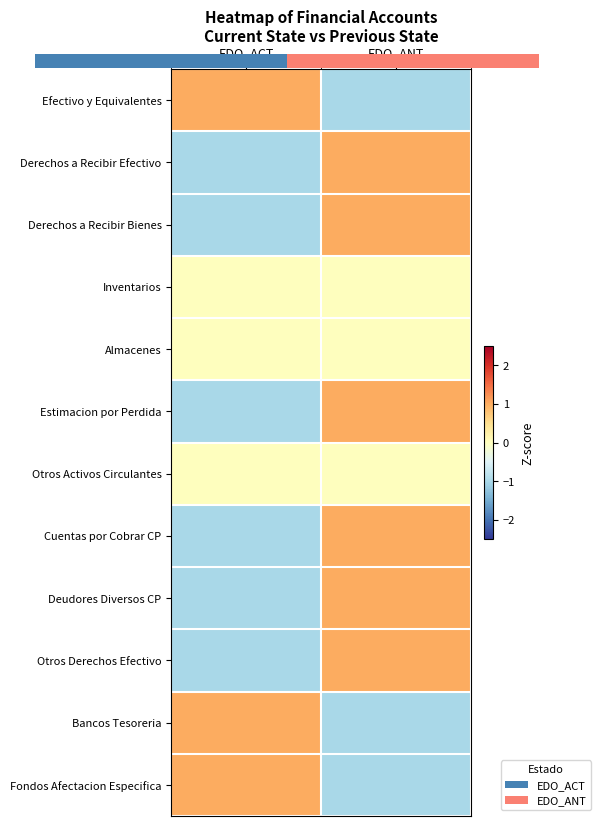

What value does the Fondos Afectacion Especifica series have at EDO_ACT?

1.0